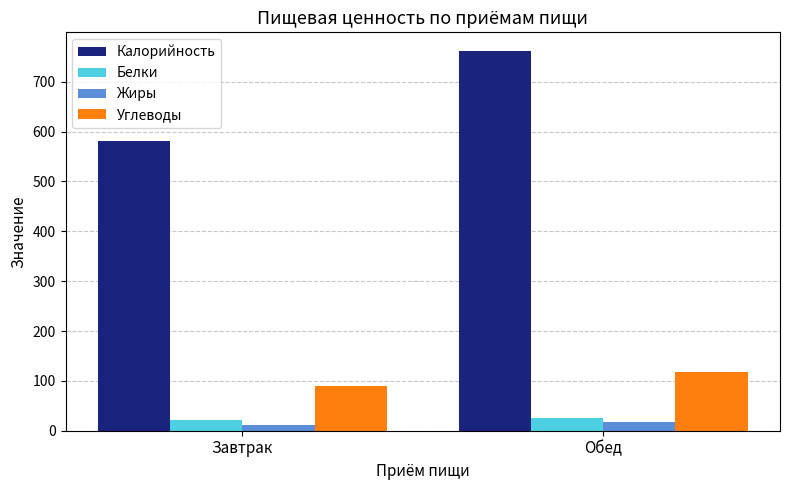

What is the sum of the Жиры values at Обед and Завтрак?

29